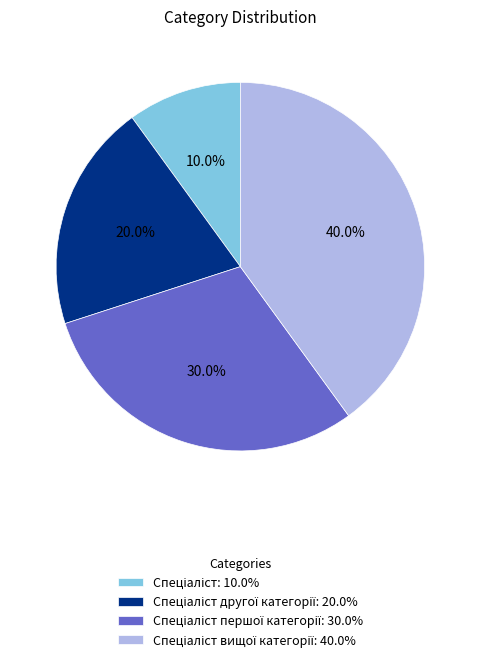

Is there any slice that represents more than half of the pie?

No